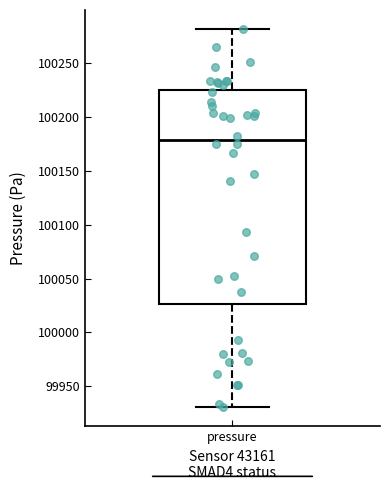

Transcribe this box plot: give where the median line is, the range the box spans, and where the two whiskers end, as read against the y-axis. The values are not printed on the chart, so give them approximately, as read against the axis.

median 100180, box 100025 to 100225, whiskers 99930 to 100280